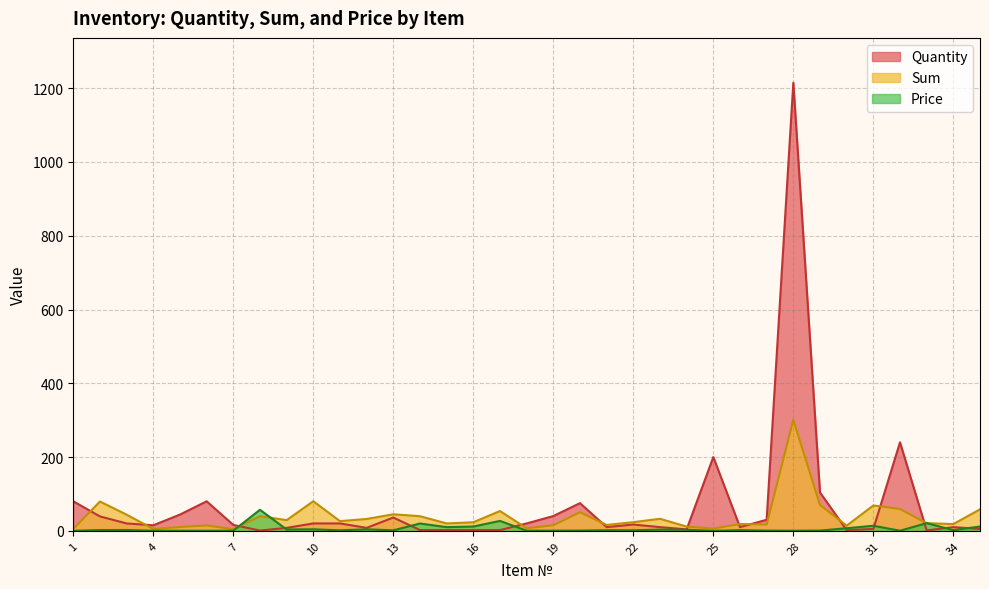

What is the maximum value for Quantity?

1215.0